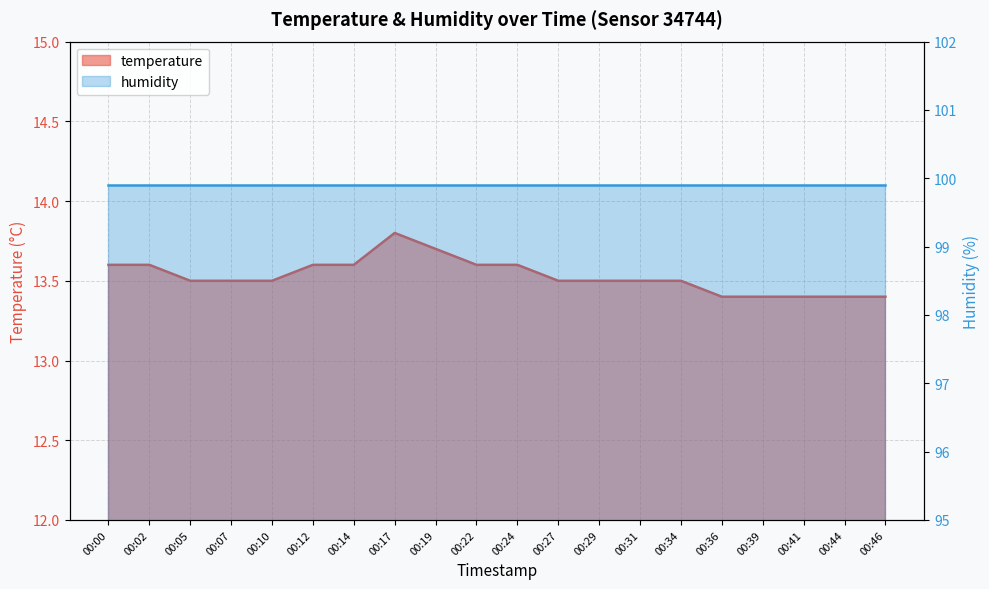

What is the value of the 5th point from the left?

13.5